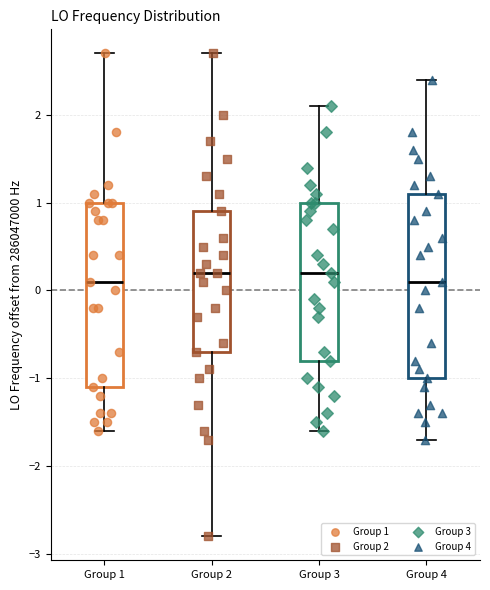

Where does the lower whisker of the box for Group 3 end on the y-axis? The values are not printed on the chart, so give them approximately, as read against the axis.

-1.6